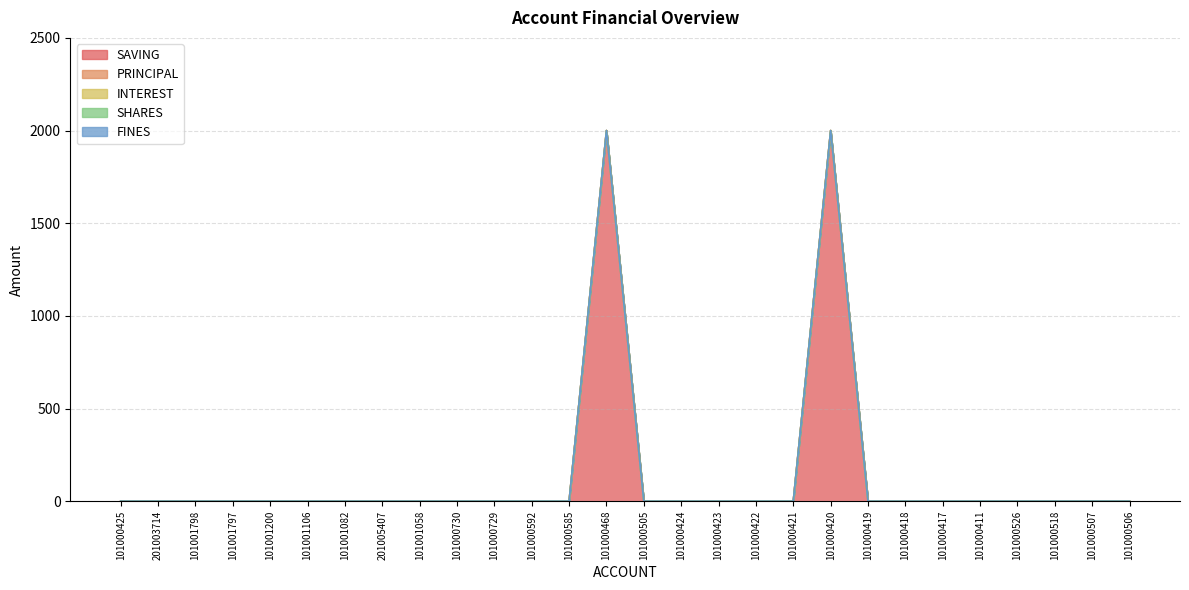

Rank the series at 101000425 from lowest to highest value.

SAVING, PRINCIPAL, INTEREST, SHARES, FINES